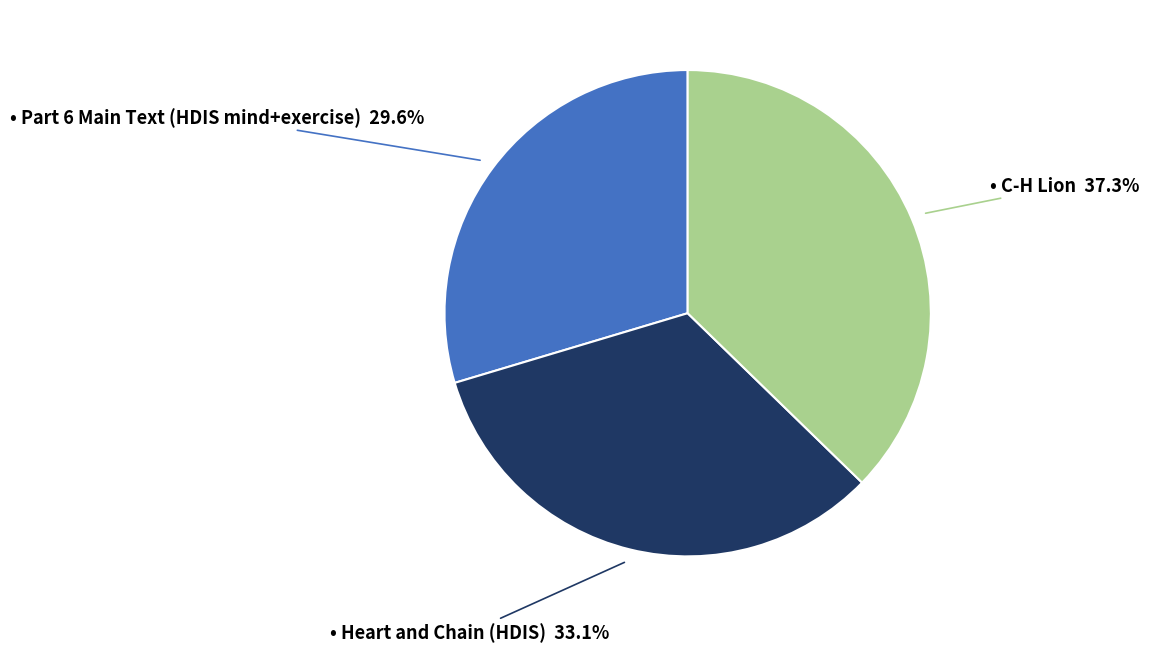

Is there any slice that represents more than half of the pie?

No